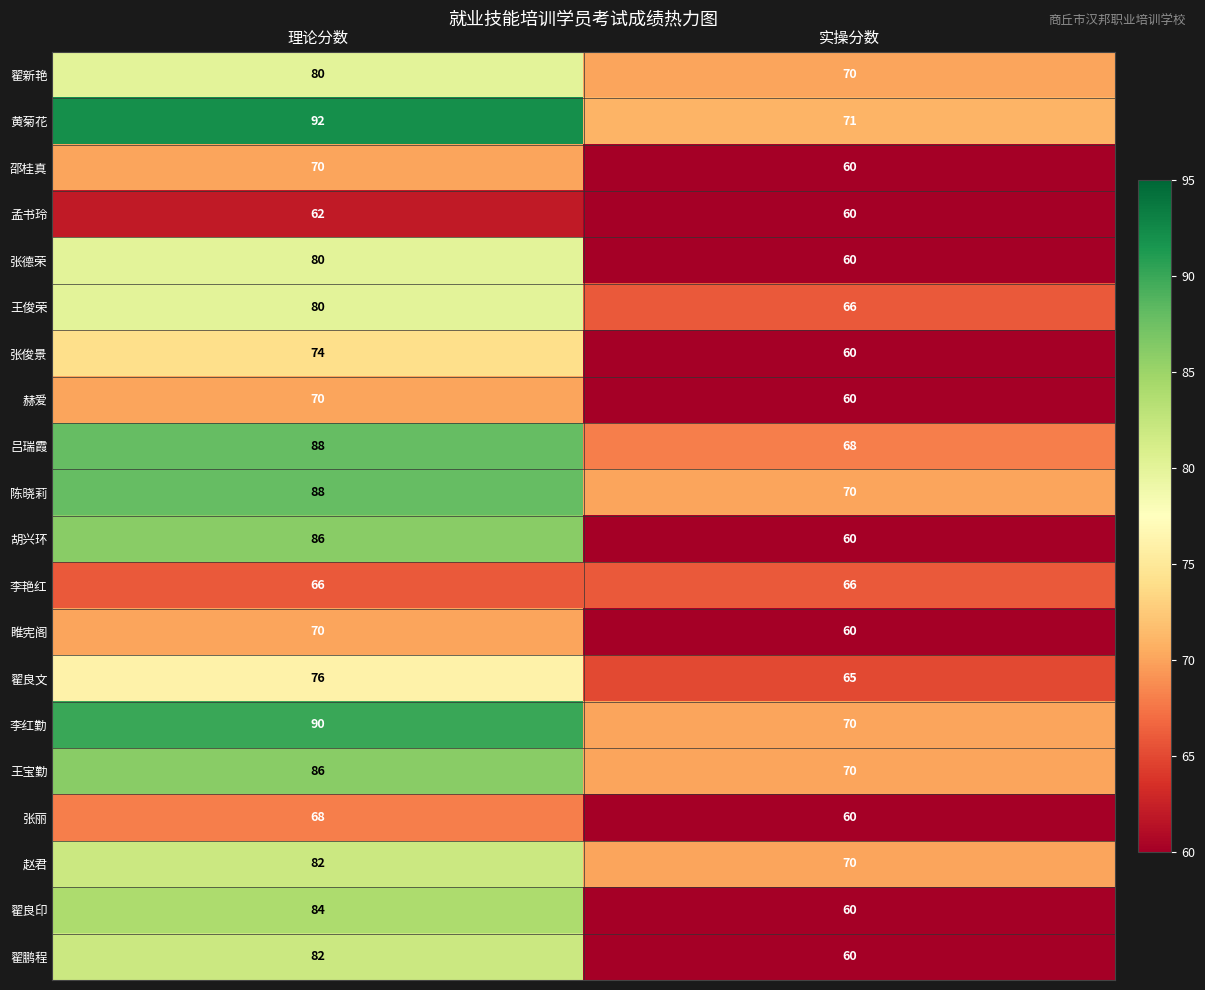

True or false: 胡兴环 has a value of 60 at 实操分数.

True